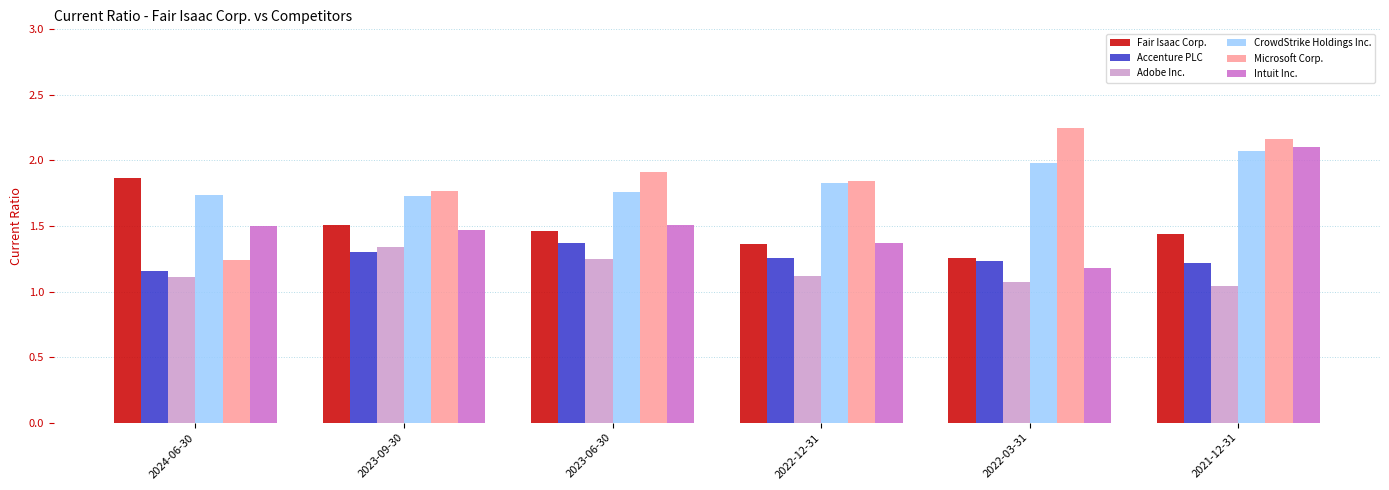

What is the difference between the highest and lowest values at 2023-09-30?

0.5